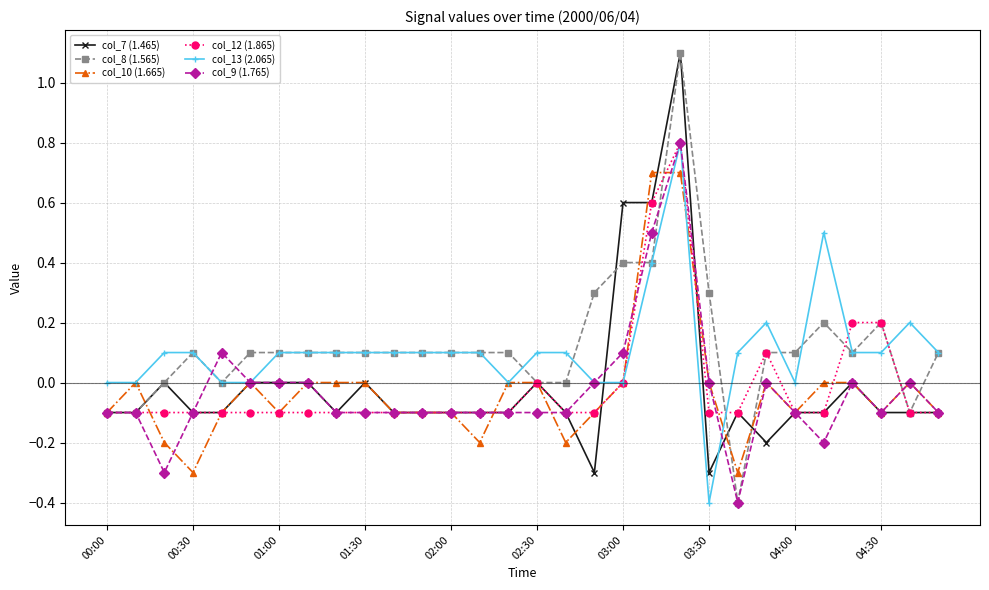

True or false: col_8 (1.565) and col_13 (2.065) cross at least once.

True